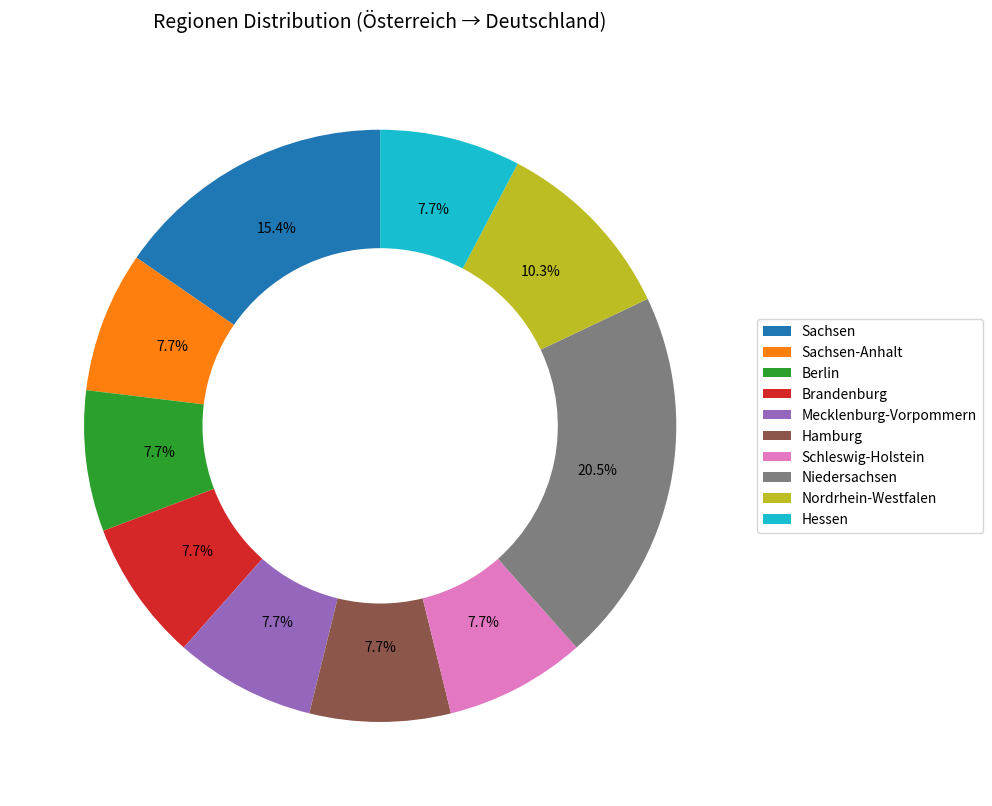

How many segments does this pie chart have?

10